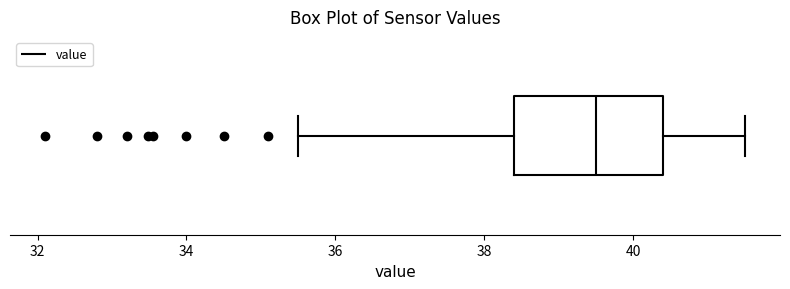

Read this box plot against the x-axis: the position of the median line, the range covered by the box, and the ends of both whiskers. The values are not printed on the chart, so give them approximately, as read against the axis.

median 39.6, box 38.4 to 40.4, whiskers 35.6 to 41.6